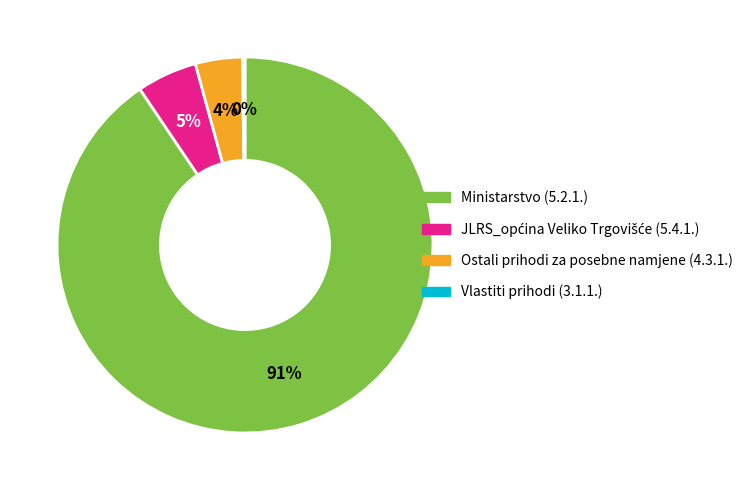

To the nearest percent, what is the combined percentage of Ostali prihodi za posebne namjene (4.3.1.) and Ministarstvo (5.2.1.)?

95%